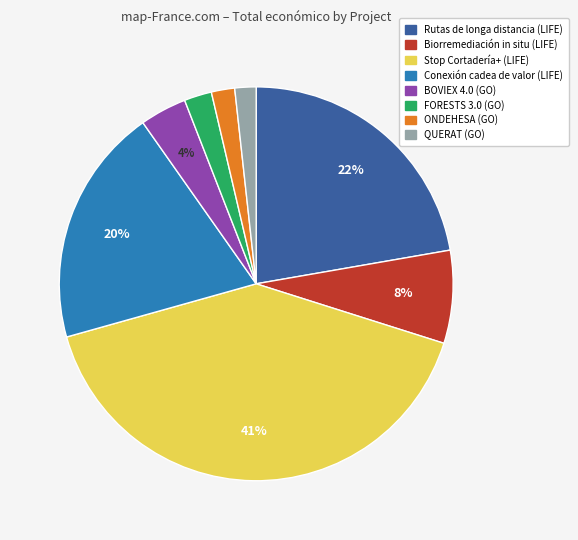

To the nearest percent, what is the difference between the largest and smallest slice percentages?

39%